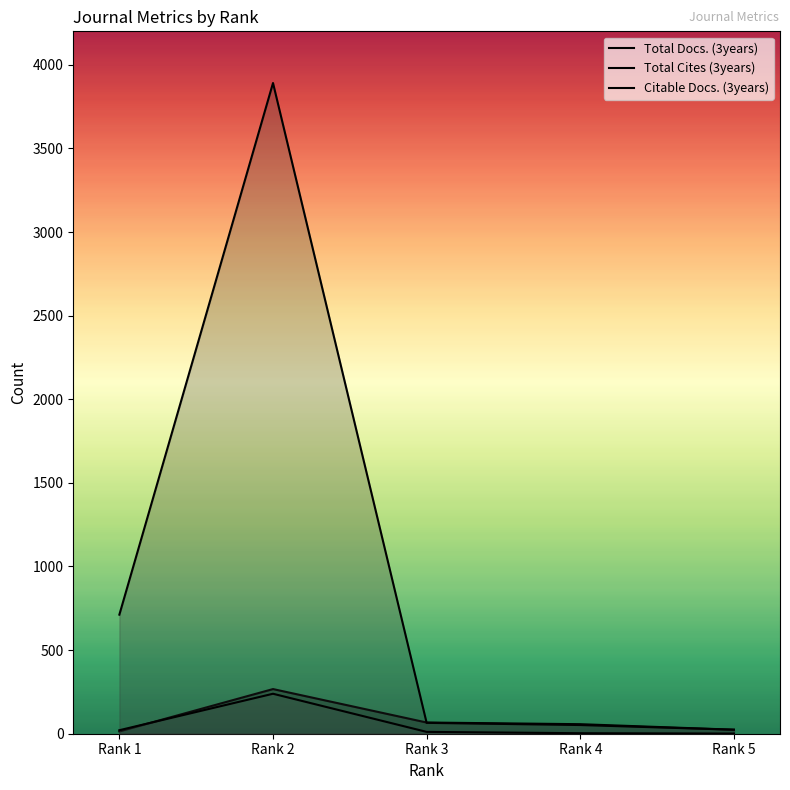

What is the value of the Total Docs. (3years) point at the 3rd from the left?

67